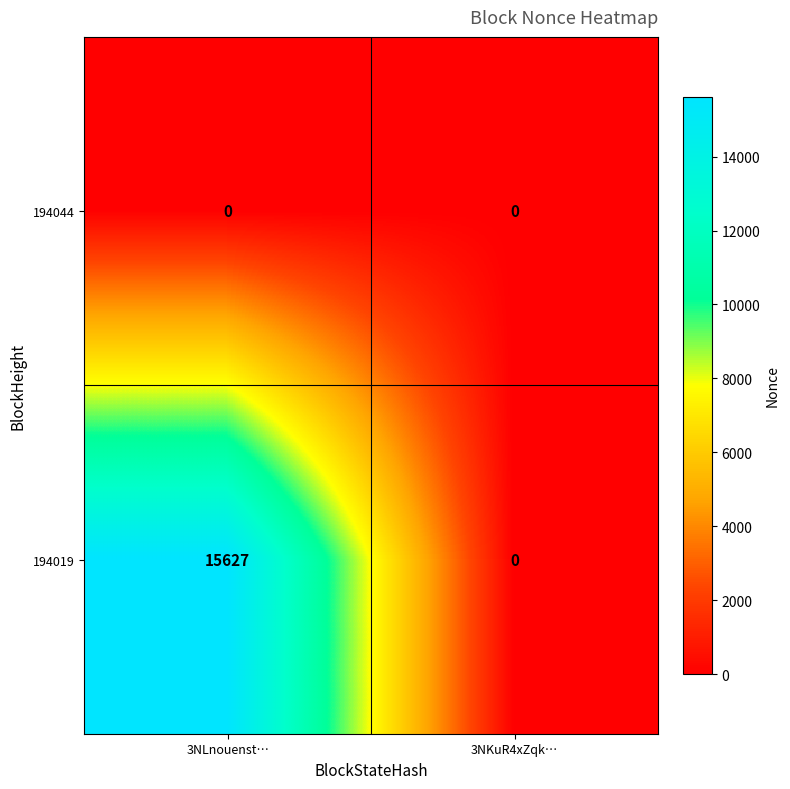

Is it true that 194019 equals 15627 at 3NLnouenst…?

True